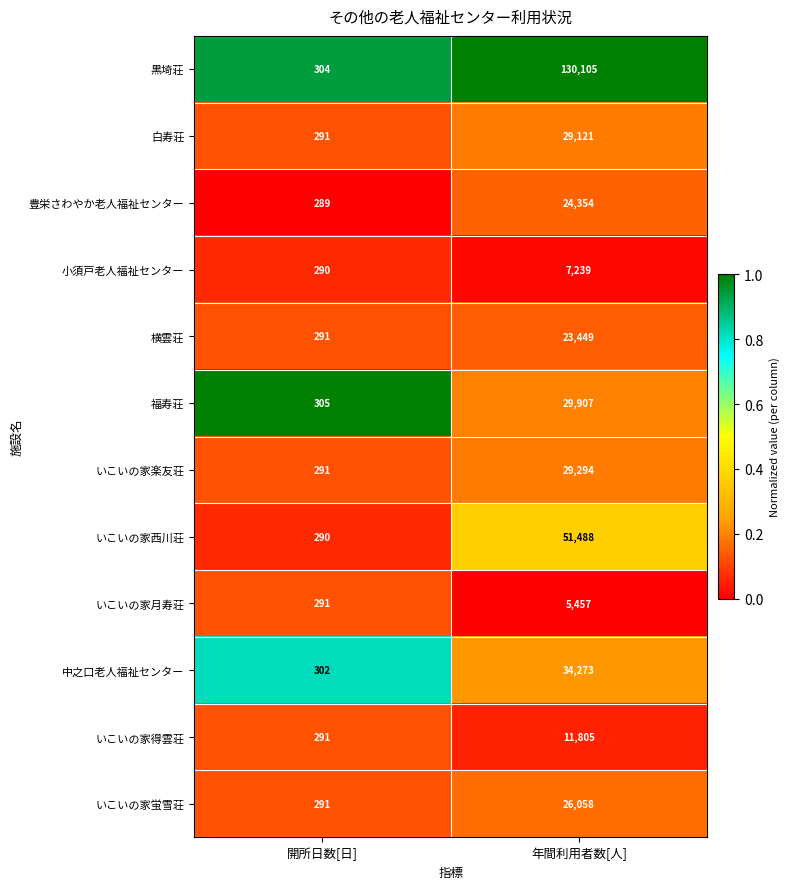

At which label is 福寿荘 closest to 15106?

開所日数[日]